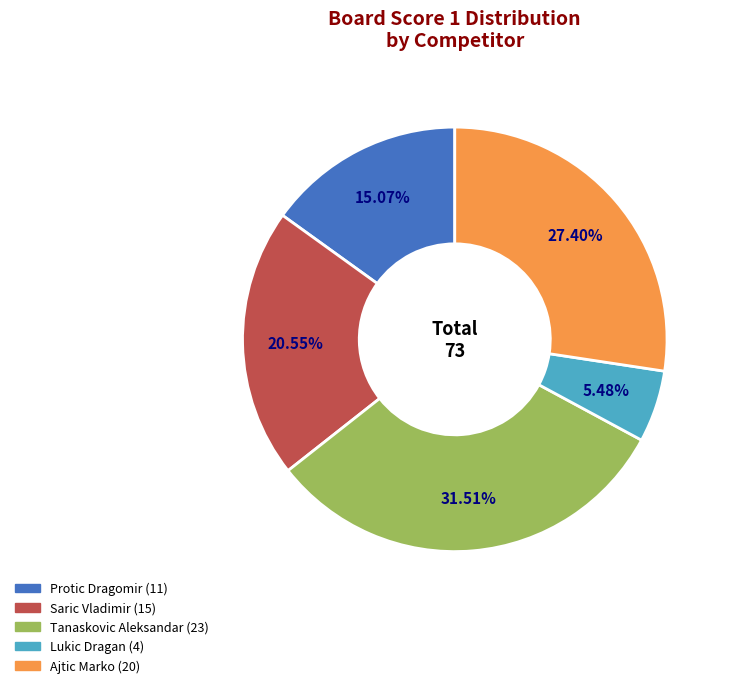

To the nearest percent, what is the average slice percentage?

20%